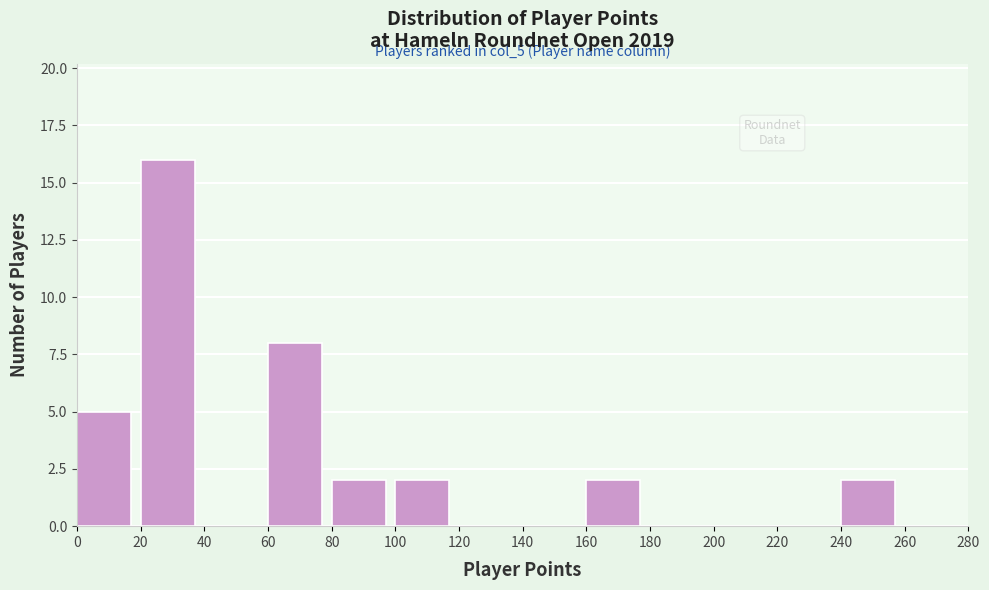

Over which range of the x-axis is the bar tallest?

20 to 40